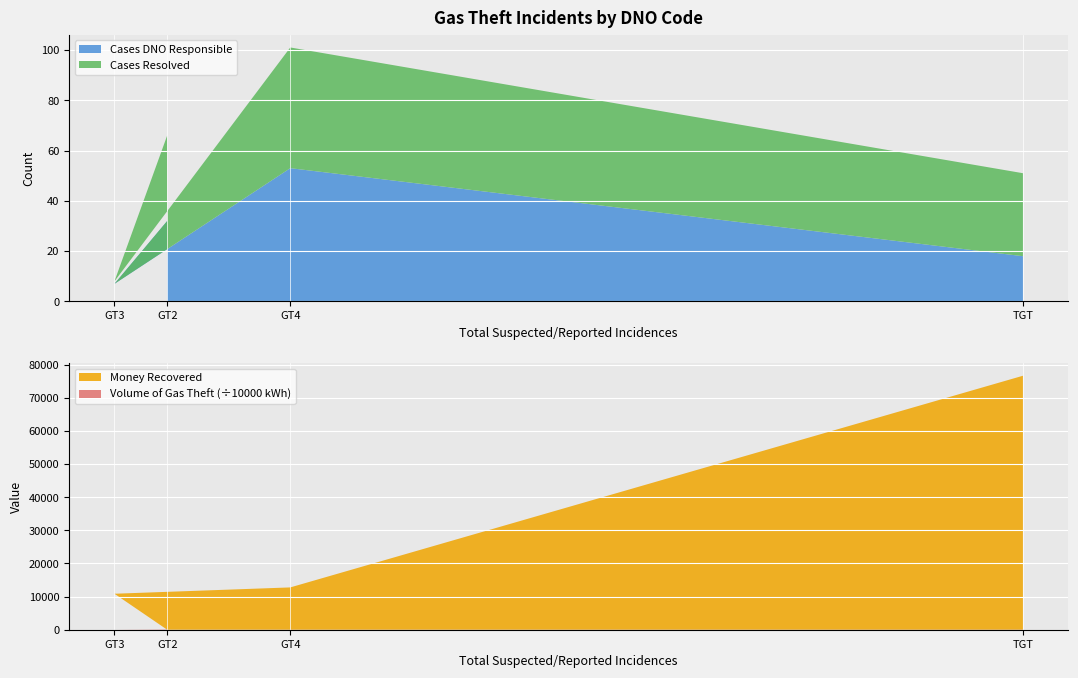

Reading left to right, what are the values for Cases DNO Responsible?

7	32	53	18